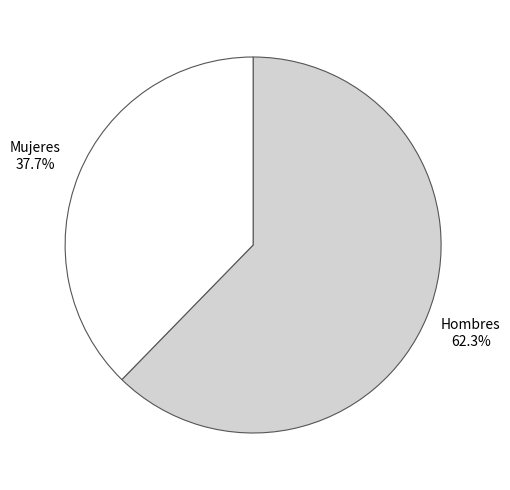

Is there a majority slice in this chart?

Yes